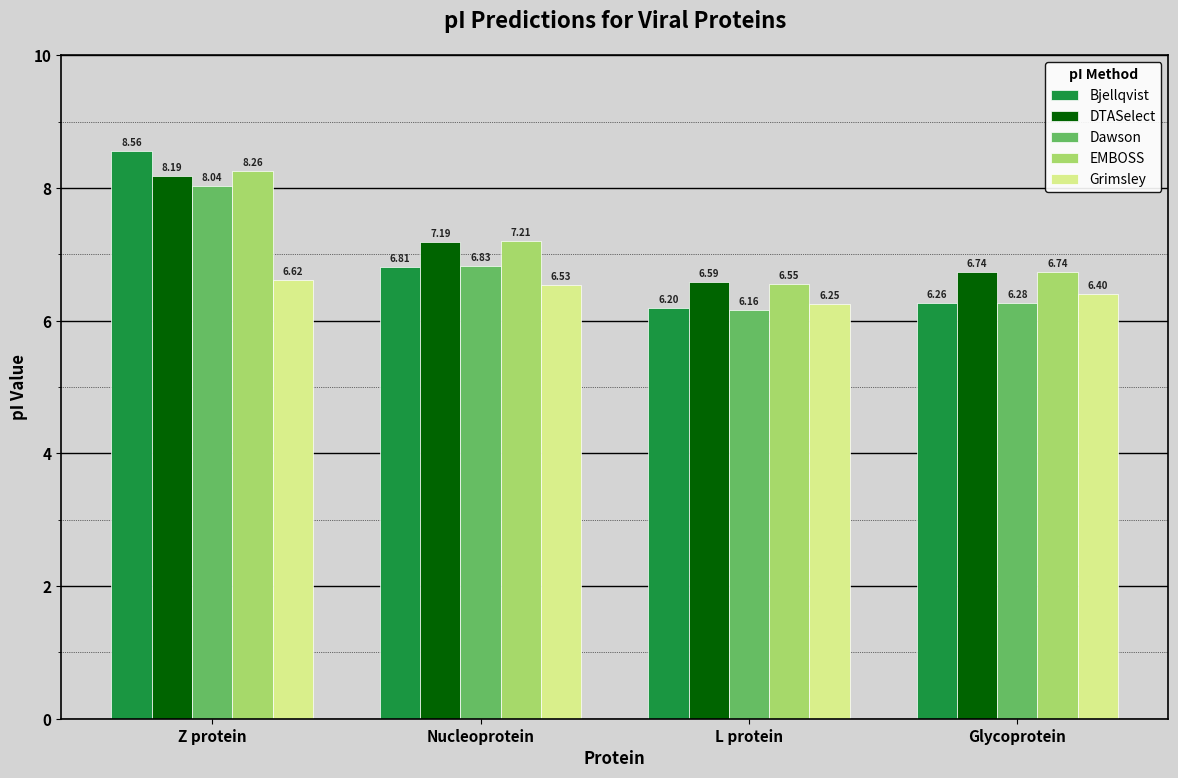

What is the highest value of the Grimsley series?

6.6